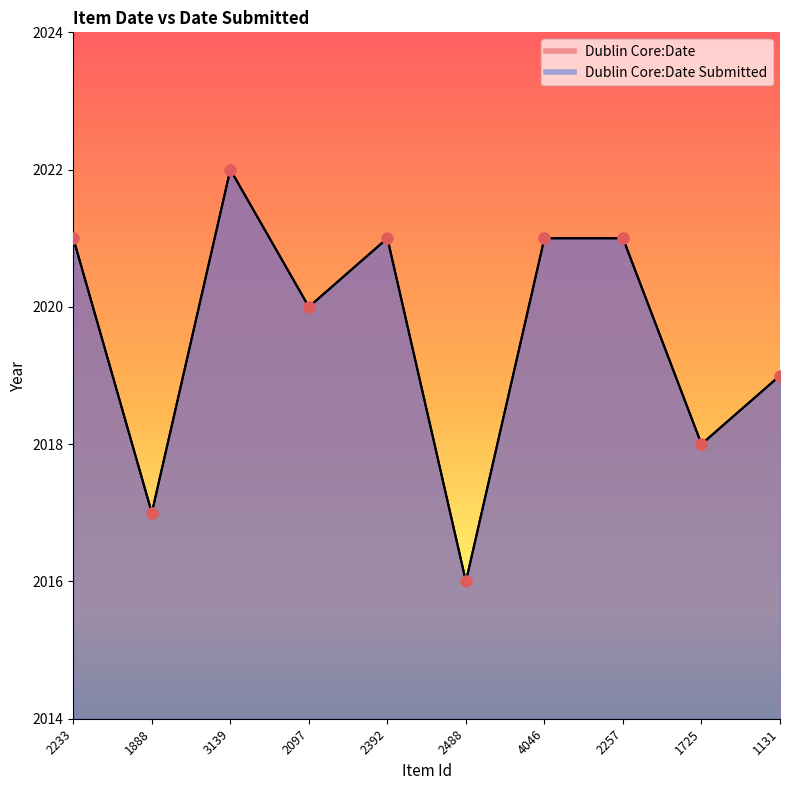

Which series has the largest Y range (max minus min)?

Dublin Core:Date